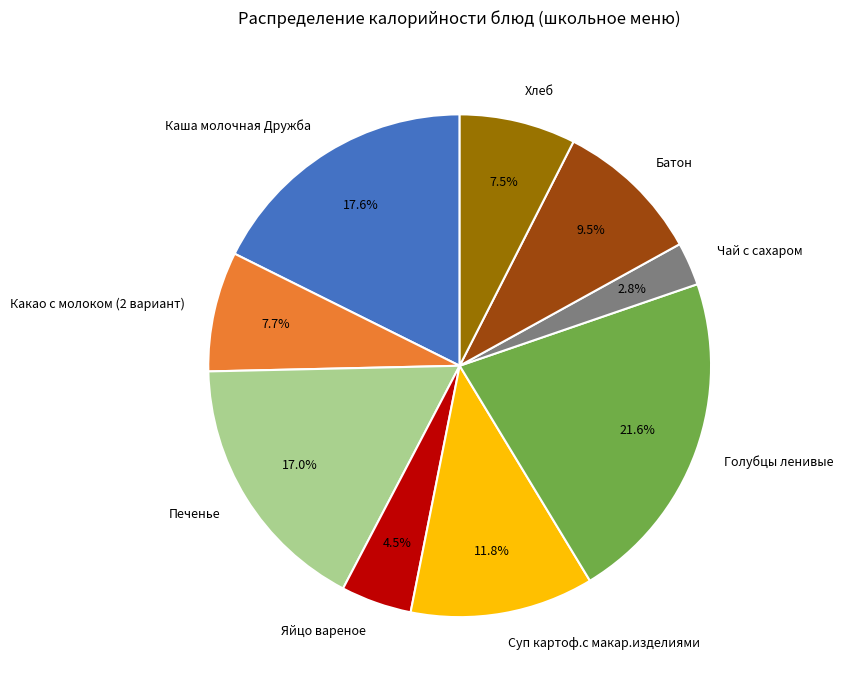

How many slices are in this pie chart?

9